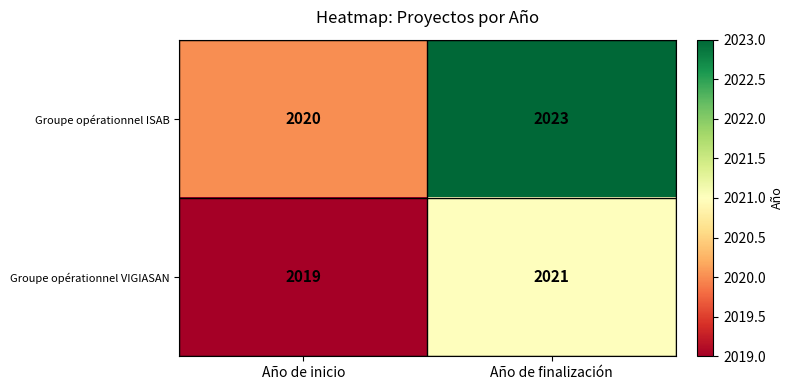

Between Año de inicio and Año de finalización, which series saw the biggest shift?

Groupe opérationnel ISAB